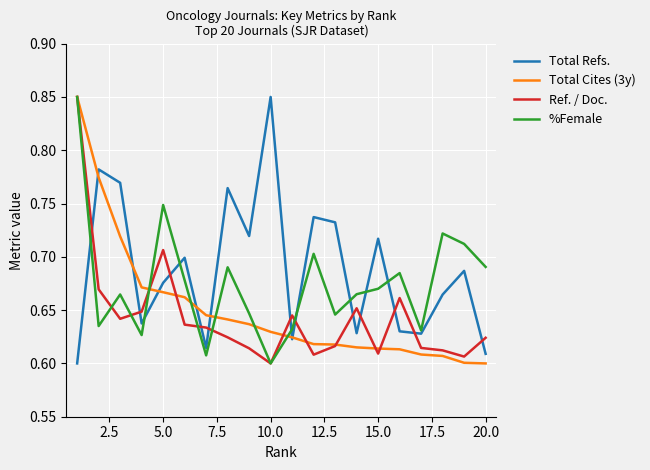

List the series in order of their overall mean, lowest first.

Ref. / Doc., Total Cites (3y), %Female, Total Refs.